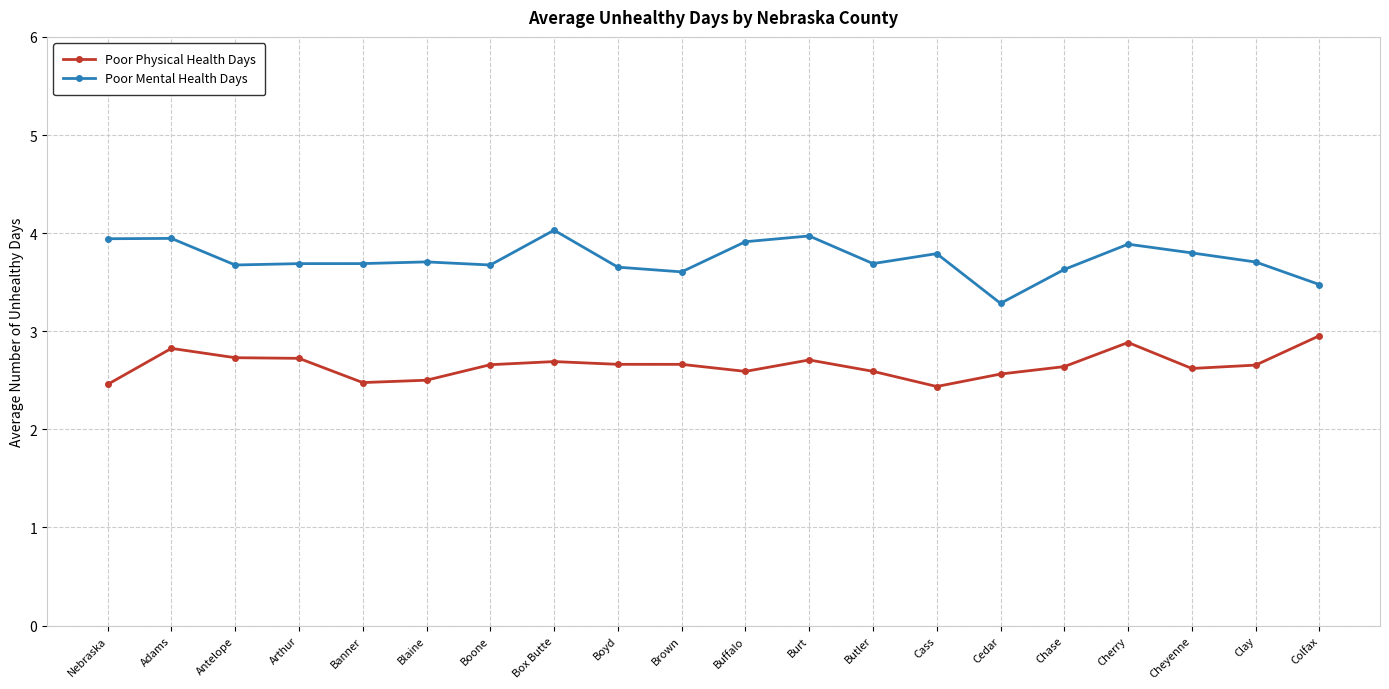

How many lines are shown in the chart?

2